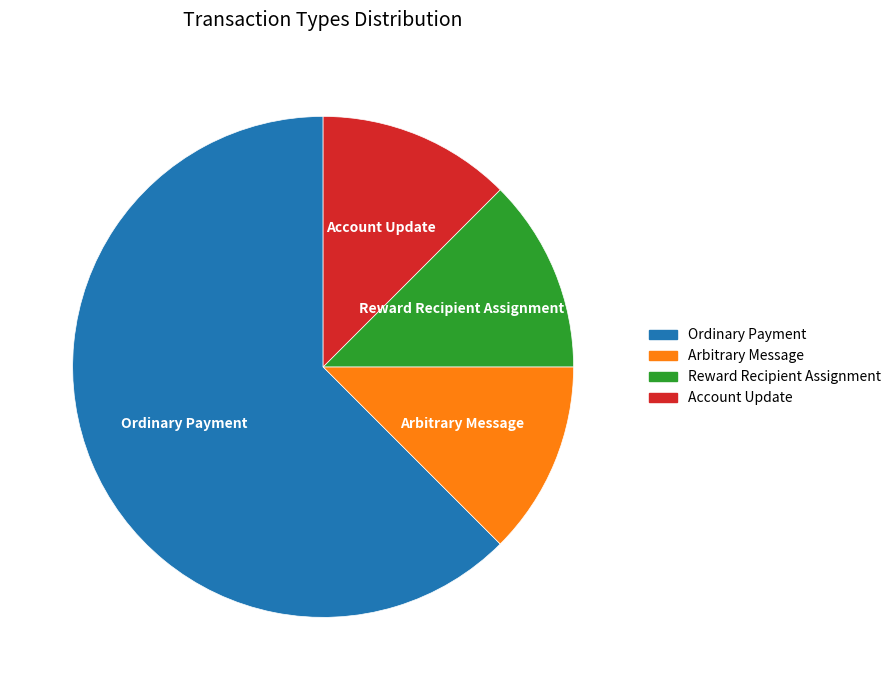

Is it true that Arbitrary Message is 12% of the pie?

True